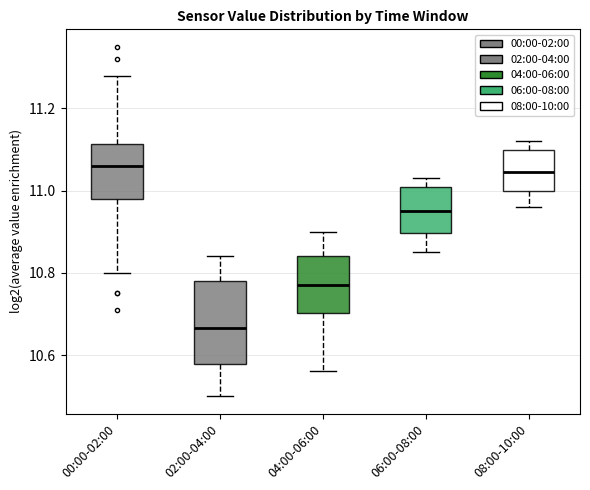

Which box is the tallest, from its lower edge to its upper edge?

02:00-04:00